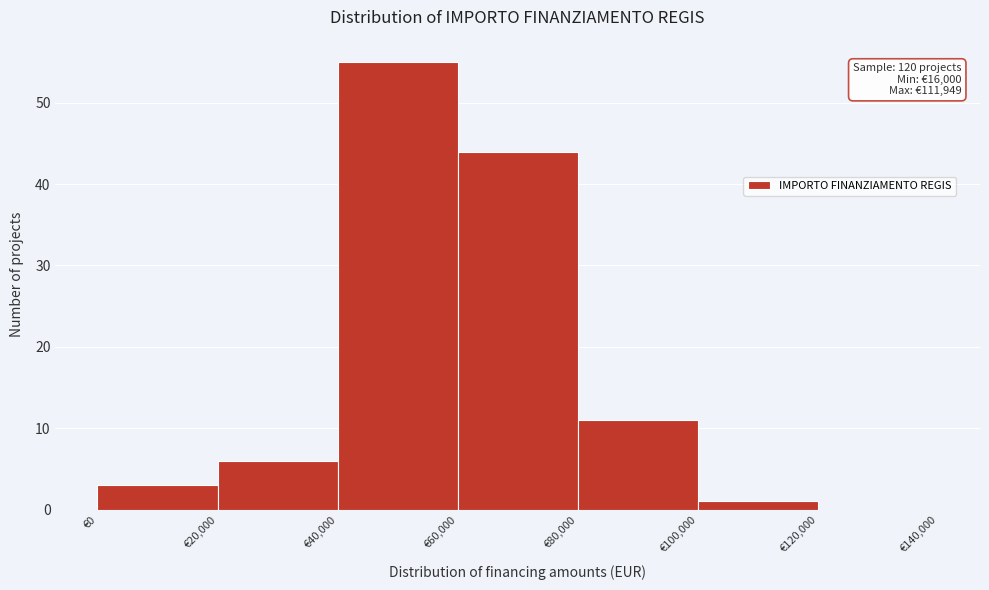

Which range on the x-axis has the tallest bar?

40000 to 60000